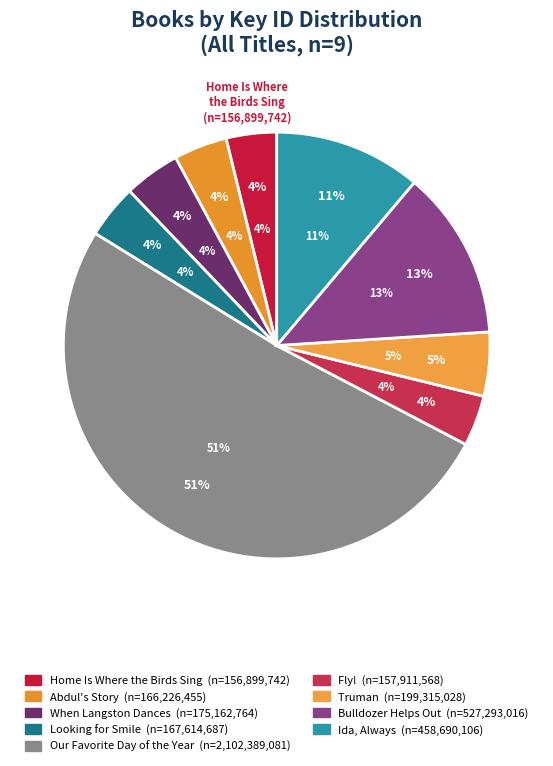

Between Truman and Fly!, which is larger?

Truman